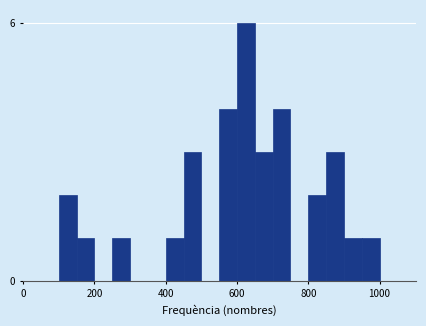

Read against the x-axis, roughly where is the centre of the tallest bar?

620